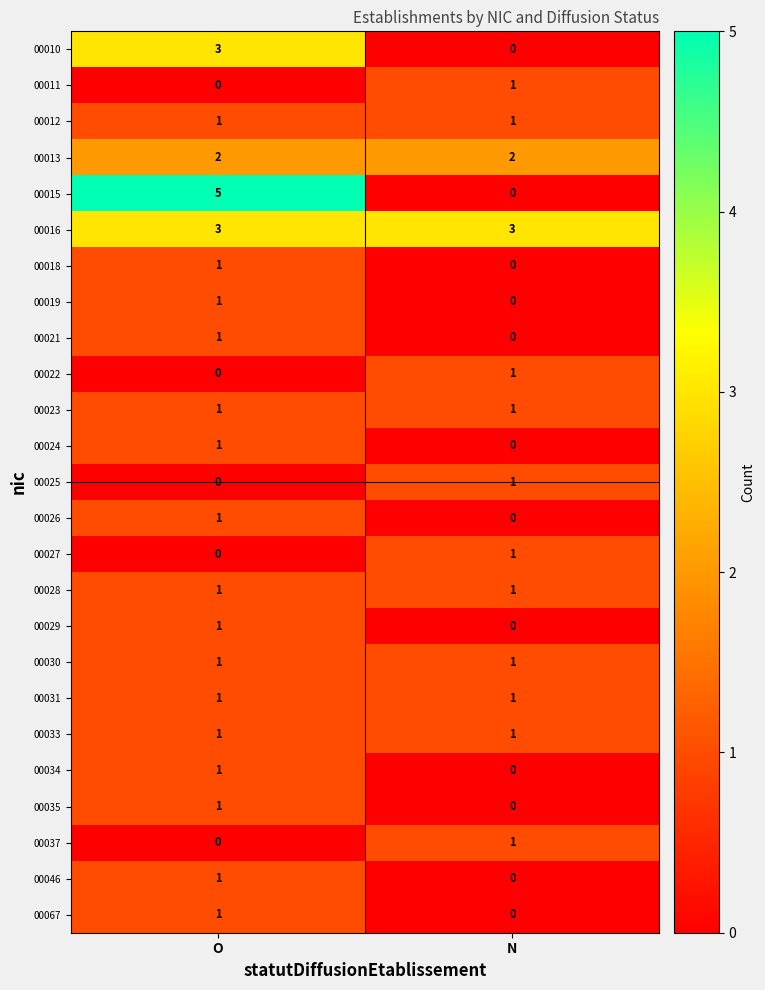

Which series has the largest total across all categories?

00016